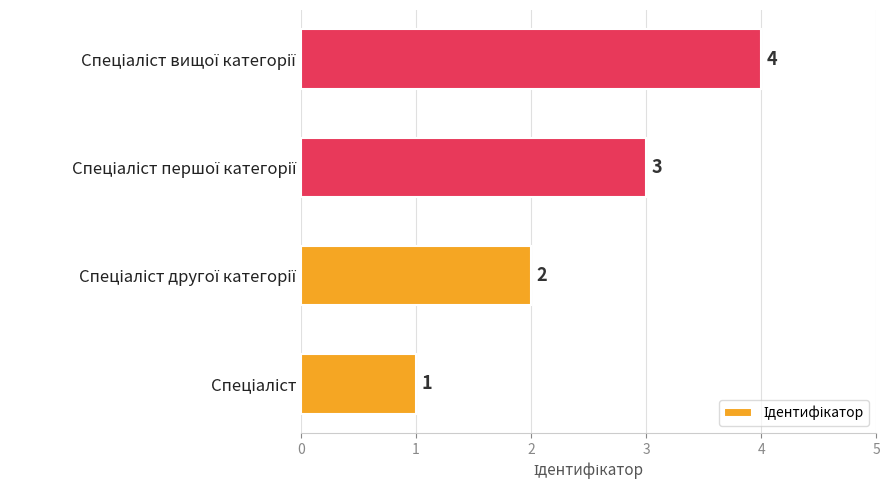

Count the values in the range 2 to 4.

3